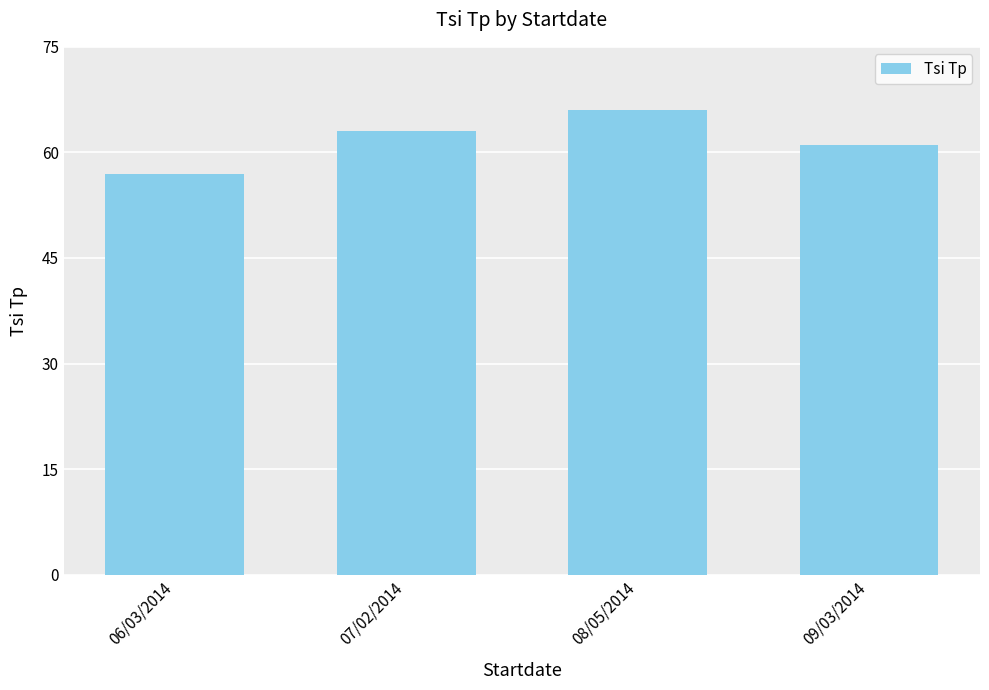

Where is the data nearest to the value 61?

09/03/2014